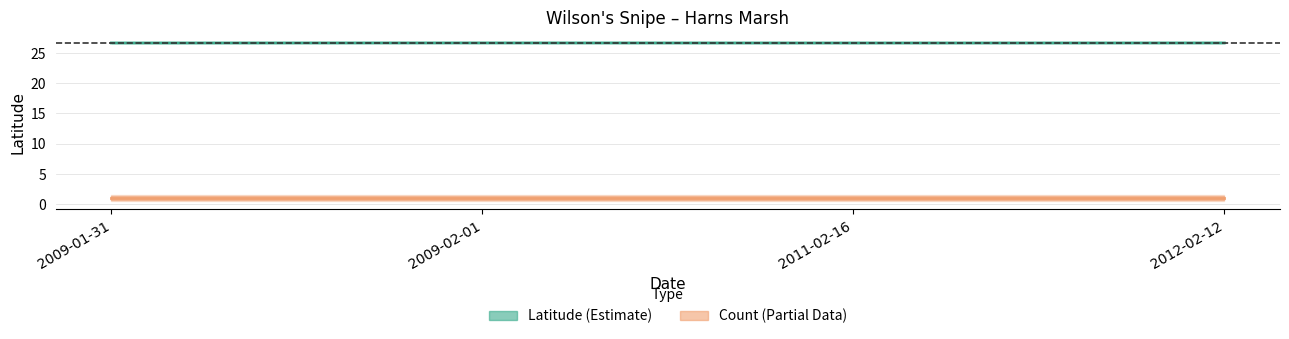

Rank the series by their maximum value, from highest to lowest.

Latitude, Count